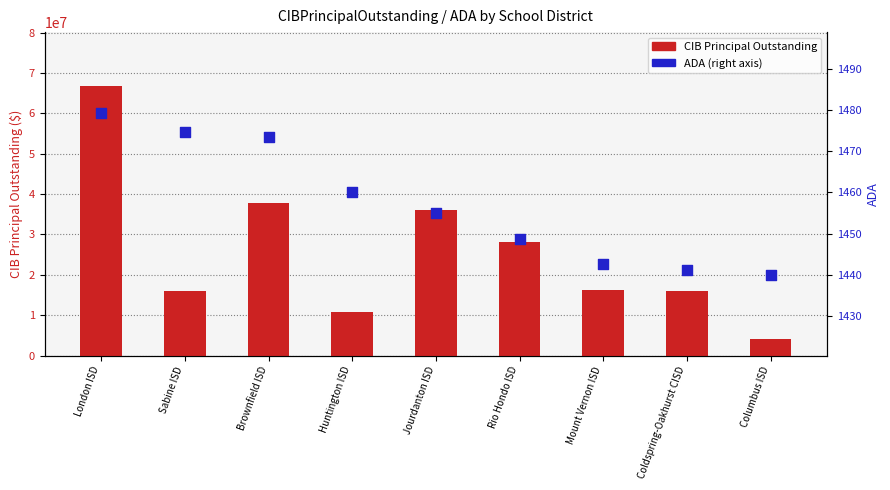

What is the total value across all series at Mount Vernon ISD?

16206442.7